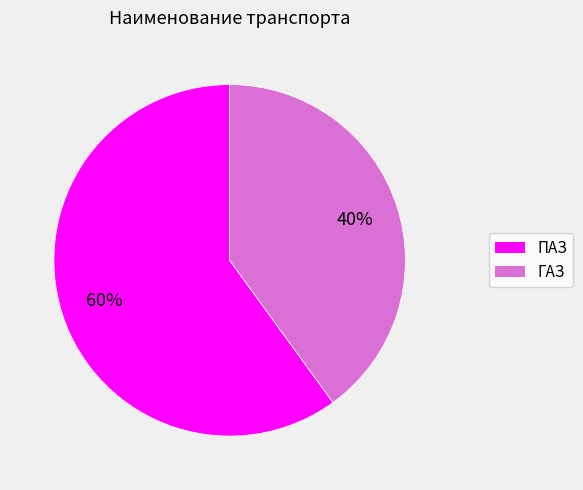

Count the number of slices in the pie.

2